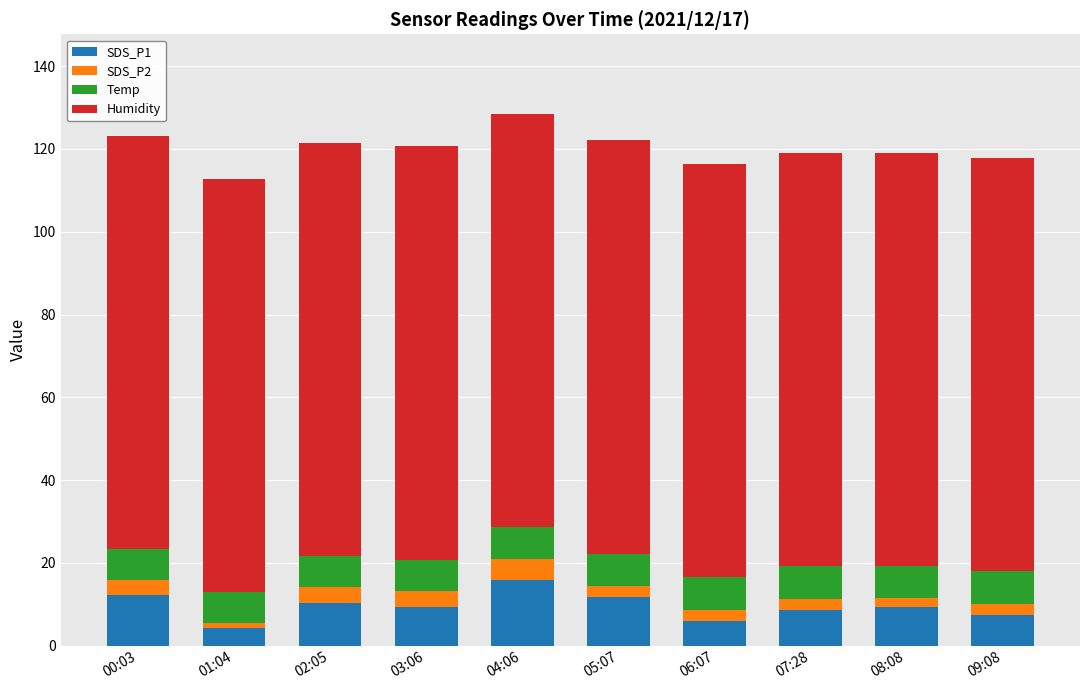

What is the total value across all series at 00:03?

123.2